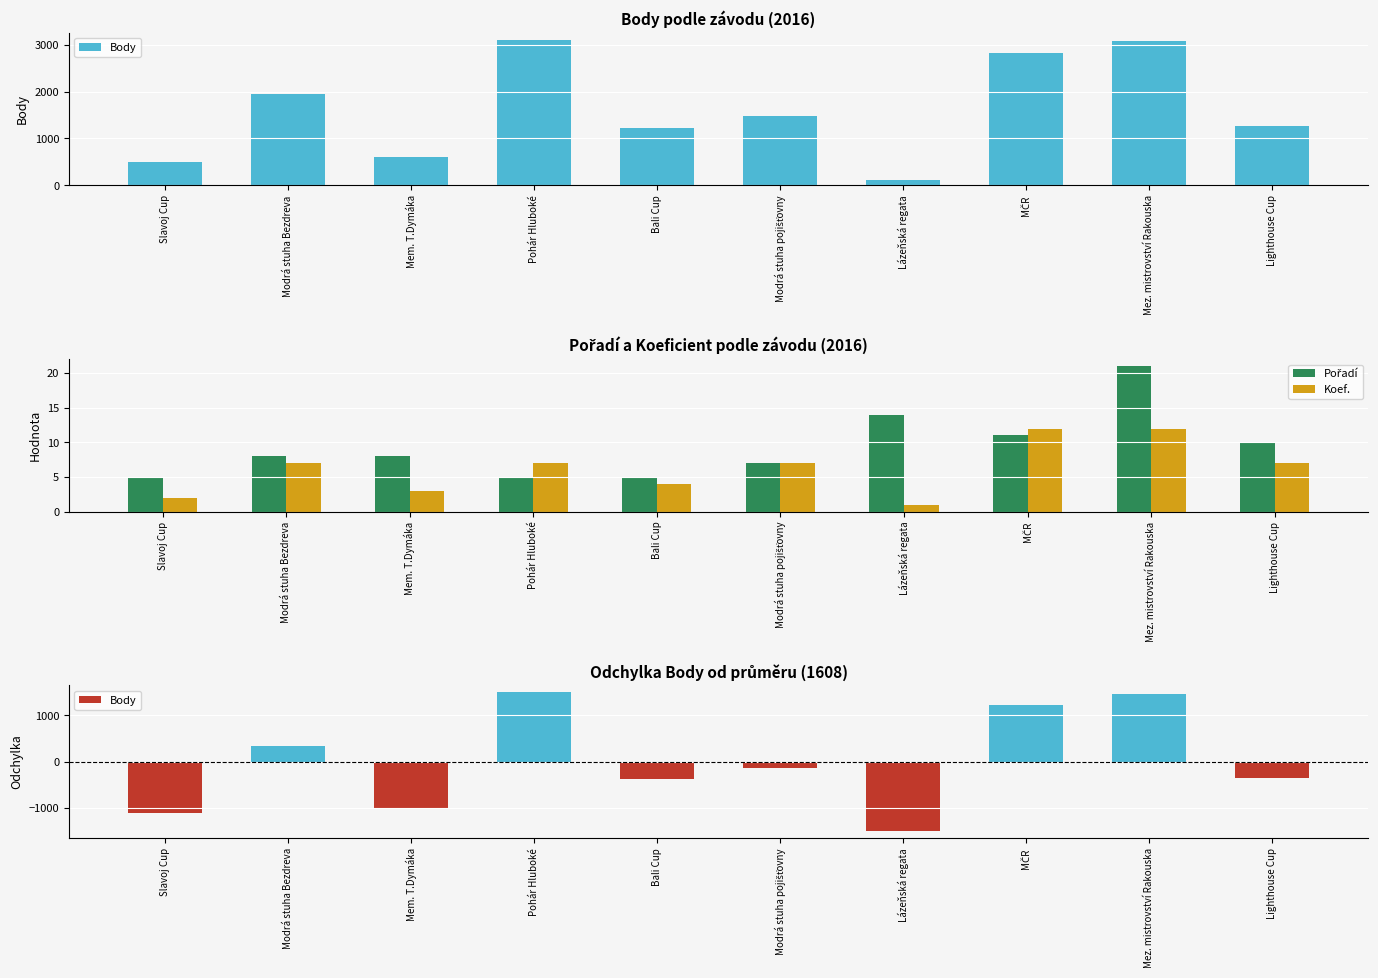

What is the difference between the maximum and minimum values in the Body series?

3003